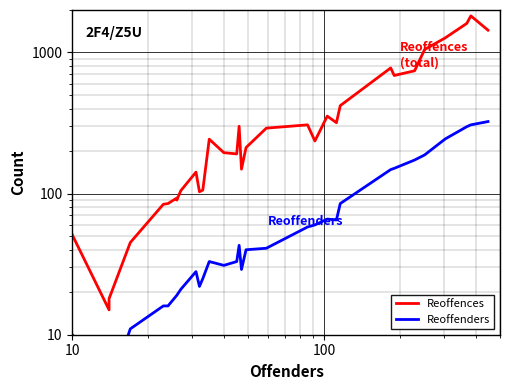

Reading right to left, list all the values displayed in this chart.

Reoffences: 1439	1817	1607	1269	1050	742	687	777	420	318	354	236	307	291	212	149	300	191	195	243	106	103	142	105	90	93	85	84	45	18	15	51
Reoffenders: 324	307	298	244	188	173	151	148	85	65	66	60	58	41	40	29	43	33	31	33	25	22	28	21	19	19	16	16	11	4	5	10